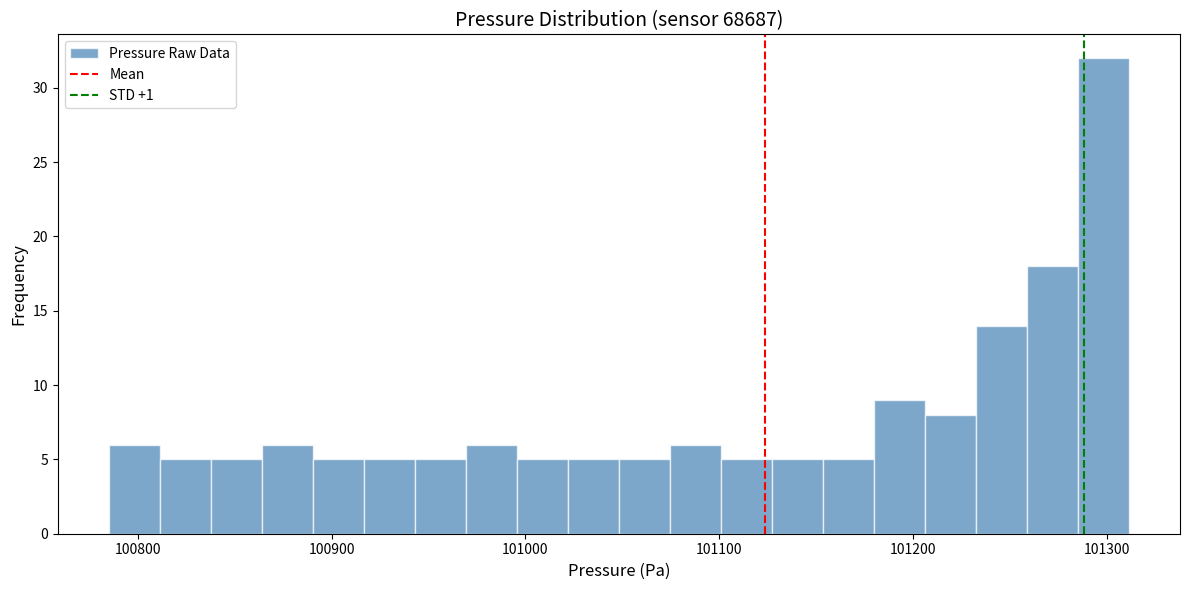

Around what value on the x-axis is the tallest bar? Give the approximate position of its centre, as read against the axis.

101300